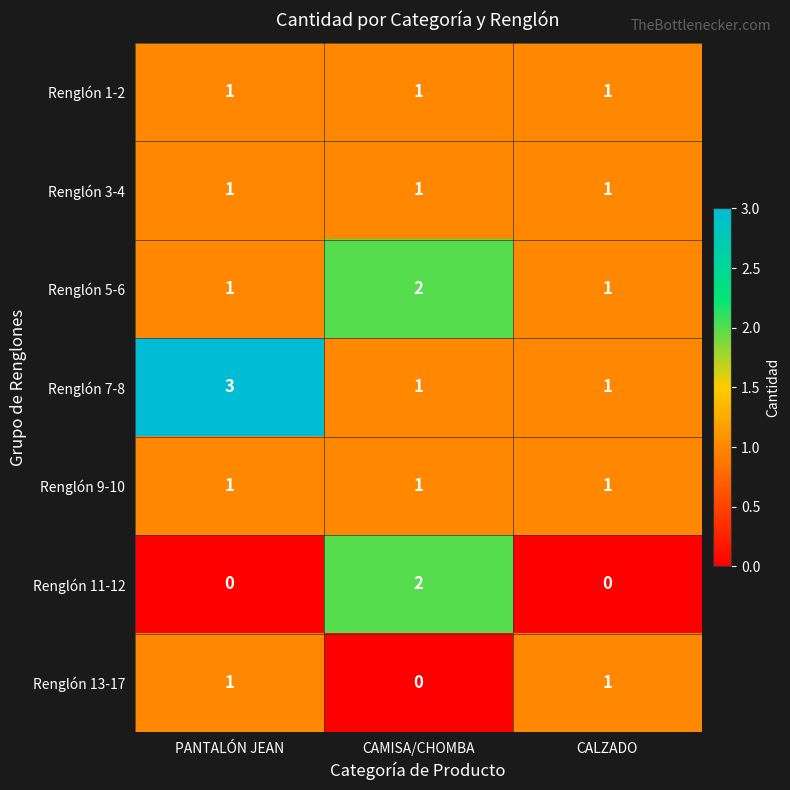

At which category does the chart reach its peak across all series?

PANTALÓN JEAN